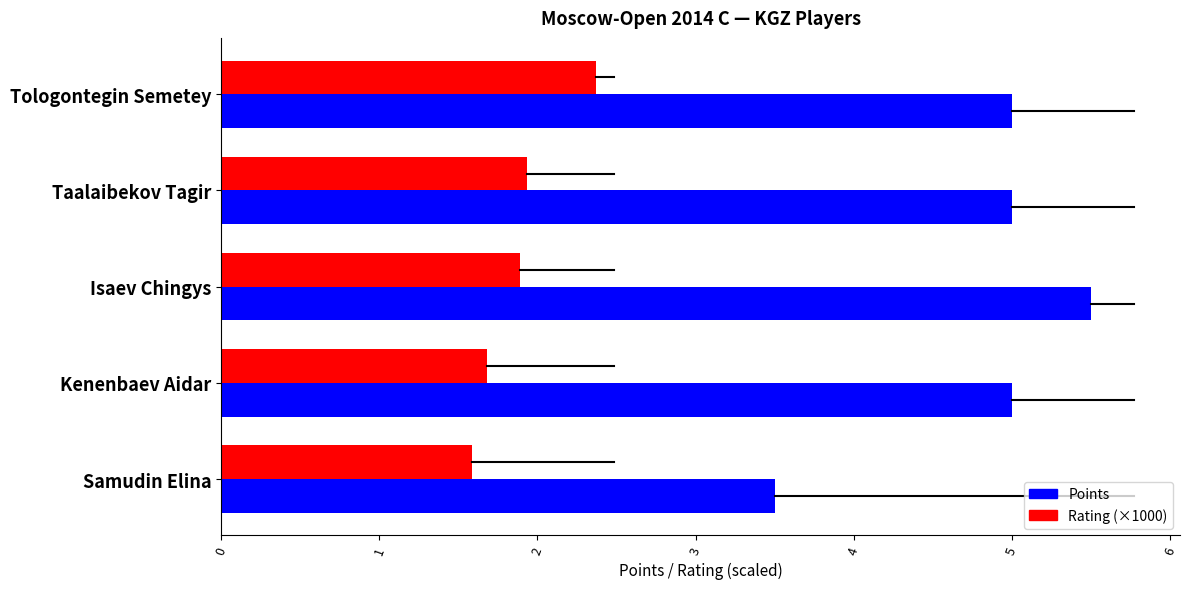

At which category does the chart reach its peak across all series?

Isaev Chingys